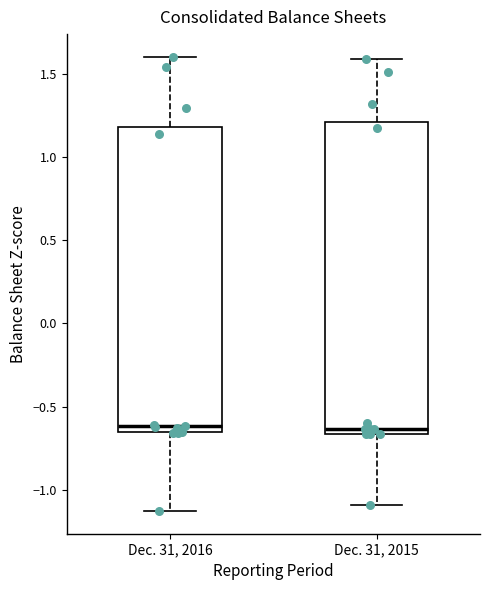

Reading left to right, read every box against the y-axis: the position of its median line, the range the box covers, and the ends of its whiskers. The values are not printed on the chart, so give them approximately, as read against the axis.

Dec. 31, 2016: median -0.60, box -0.65 to 1.20, whiskers -1.15 to 1.60
Dec. 31, 2015: median -0.65 (just above the box's lower edge), box -0.65 to 1.20, whiskers -1.10 to 1.60